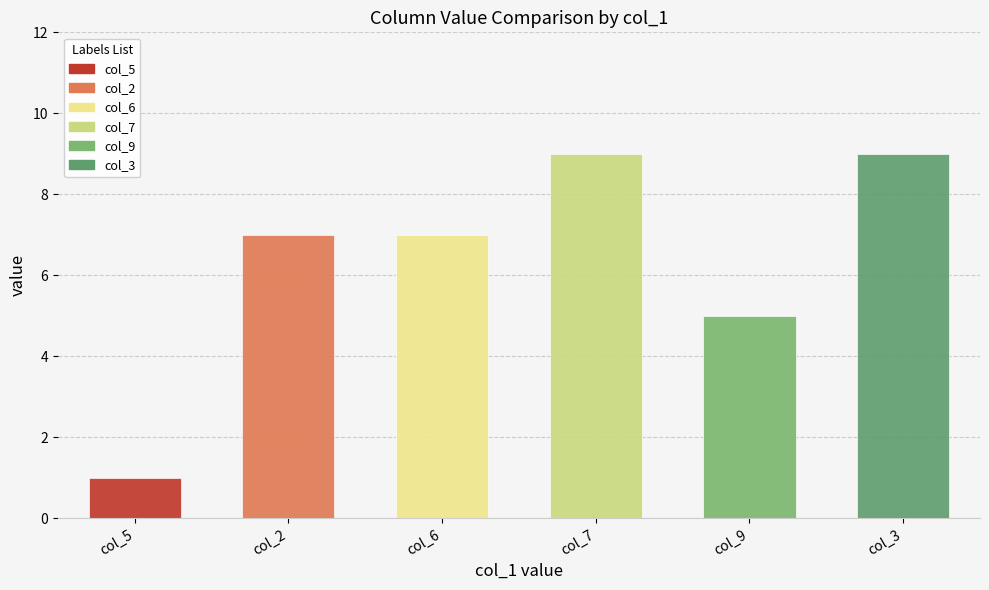

What is the minimum value shown in the chart?

1